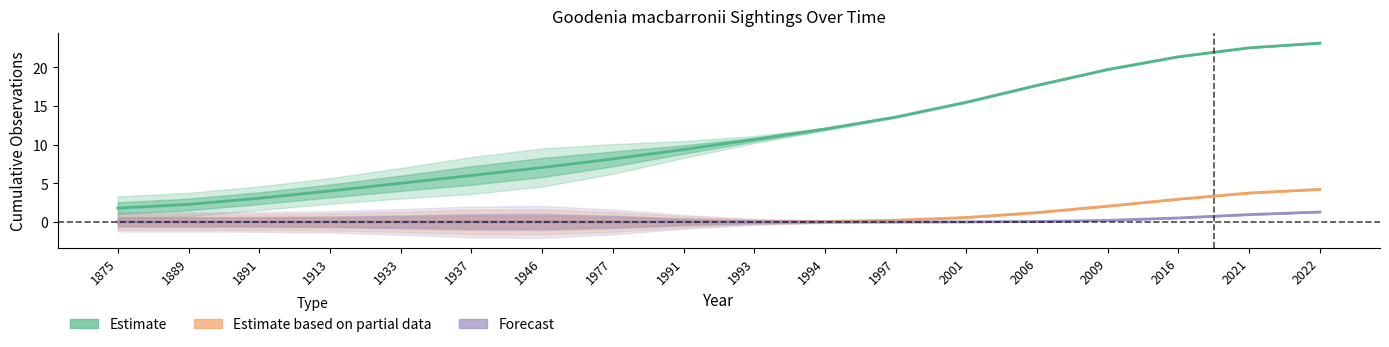

Reading right to left, list all the values displayed in this chart.

Estimate: 23.2	22.5	21.4	19.7	17.7	15.5	13.6	12.0	10.7	9.4	8.2	7.0	6.0	5.0	4.0	3.1	2.3	1.8
Estimate based on partial data: 4.2	3.7	2.9	2.0	1.2	0.6	0.2	0.1	0.0	0.0	0.0	0.0	0.0	0.0	0.0	0.0	0.0	0.0
Forecast: 1.3	0.9	0.5	0.2	0.1	0.0	0.0	0.0	0.0	0.0	0.0	0.0	0.0	0.0	0.0	0.0	0.0	0.0